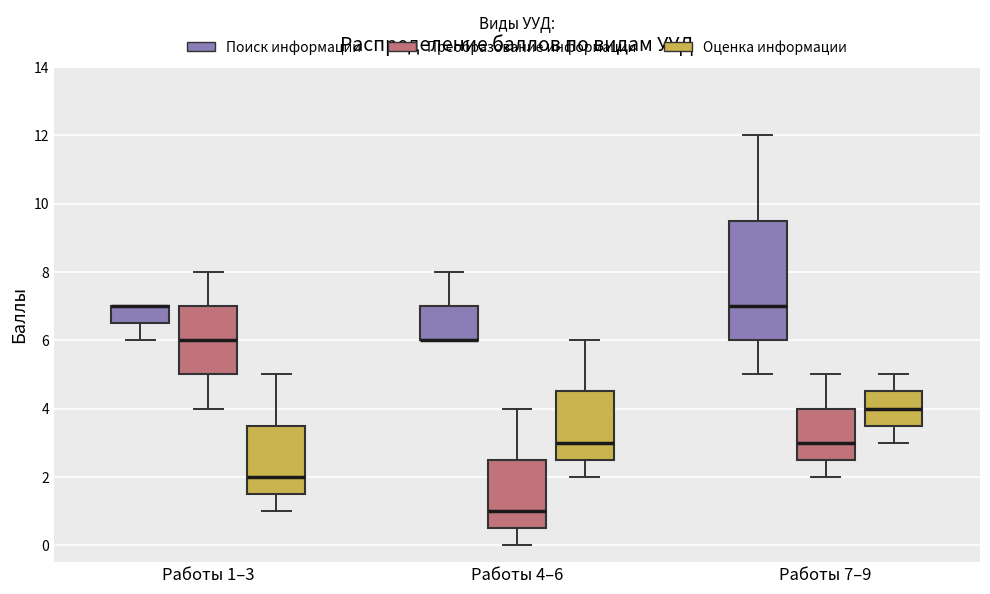

Reading left to right, transcribe this box plot: for each box, give where its median line is, the range the box spans, and where its two whiskers end, as read against the y-axis. The values are not printed on the chart, so give them approximately, as read against the axis.

Работы 1–3 (Поиск информации): median 7.0 (drawn on the box's upper edge), box 6.6 to 7.0, whiskers 6.0 to 7.0
Работы 1–3 (Преобразование информации): median 6.0, box 5.0 to 7.0, whiskers 4.0 to 8.0
Работы 1–3 (Оценка информации): median 2.0, box 1.6 to 3.6, whiskers 1.0 to 5.0
Работы 4–6 (Поиск информации): median 6.0 (drawn on the box's lower edge), box 6.0 to 7.0, whiskers 6.0 to 8.0
Работы 4–6 (Преобразование информации): median 1.0, box 0.6 to 2.6, whiskers 0.0 to 4.0
Работы 4–6 (Оценка информации): median 3.0, box 2.6 to 4.6, whiskers 2.0 to 6.0
Работы 7–9 (Поиск информации): median 7.0, box 6.0 to 9.6, whiskers 5.0 to 12.0
Работы 7–9 (Преобразование информации): median 3.0, box 2.6 to 4.0, whiskers 2.0 to 5.0
Работы 7–9 (Оценка информации): median 4.0, box 3.6 to 4.6, whiskers 3.0 to 5.0